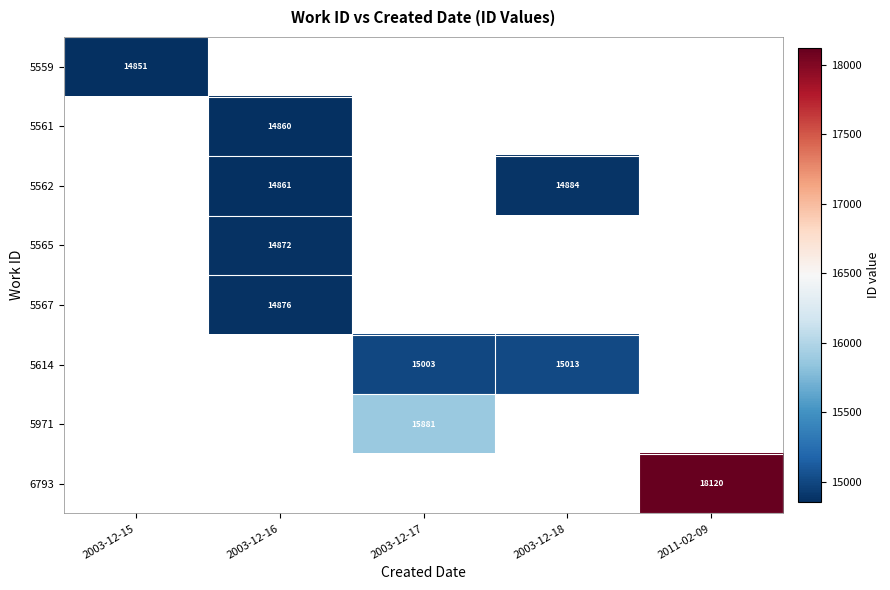

True or false: 5565 has a value of 25728 at 2003-12-16.

False